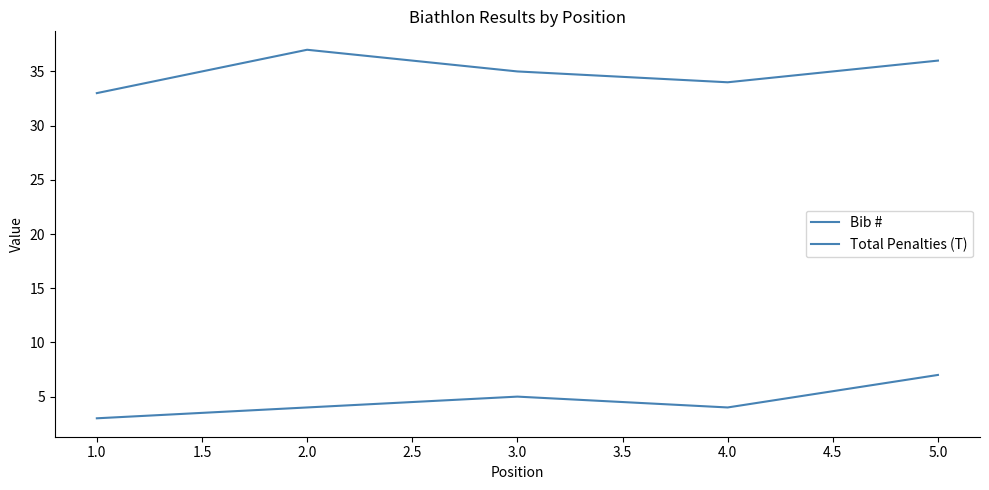

True or false: Total Penalties (T) has more than 0 interior local peaks.

True